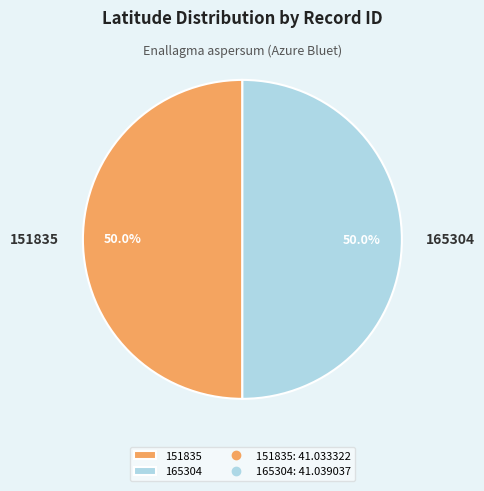

To the nearest percent, what portion does 151835 represent?

50%